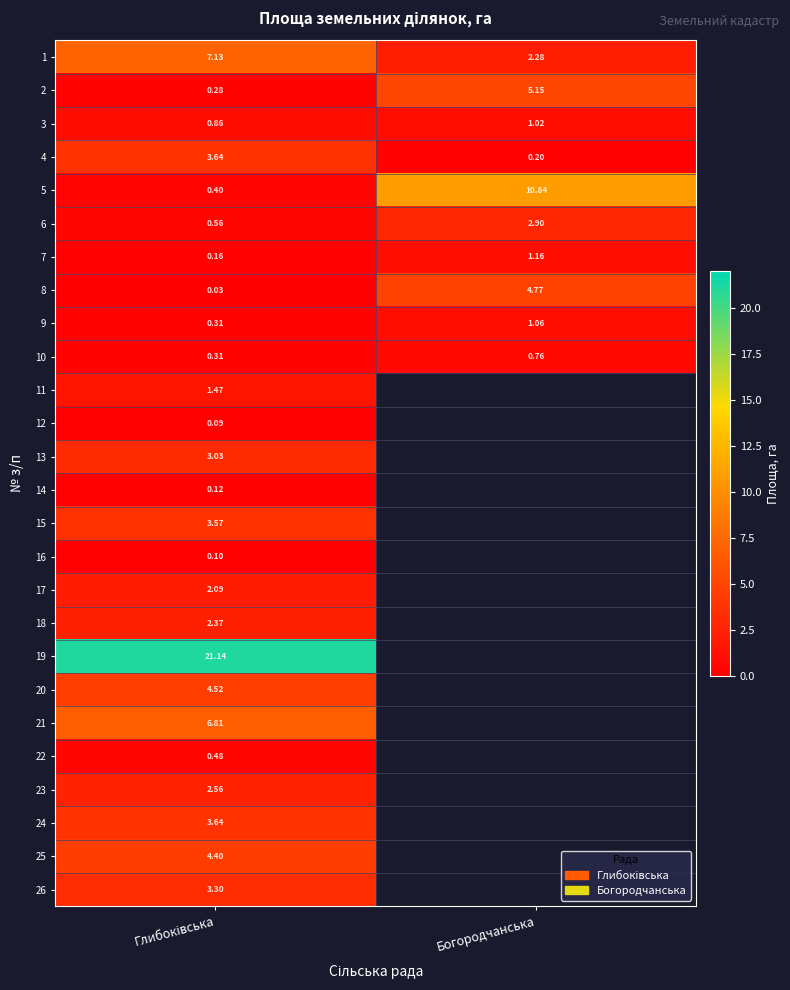

Which category has the lowest value in the 4 series?

Богородчанська